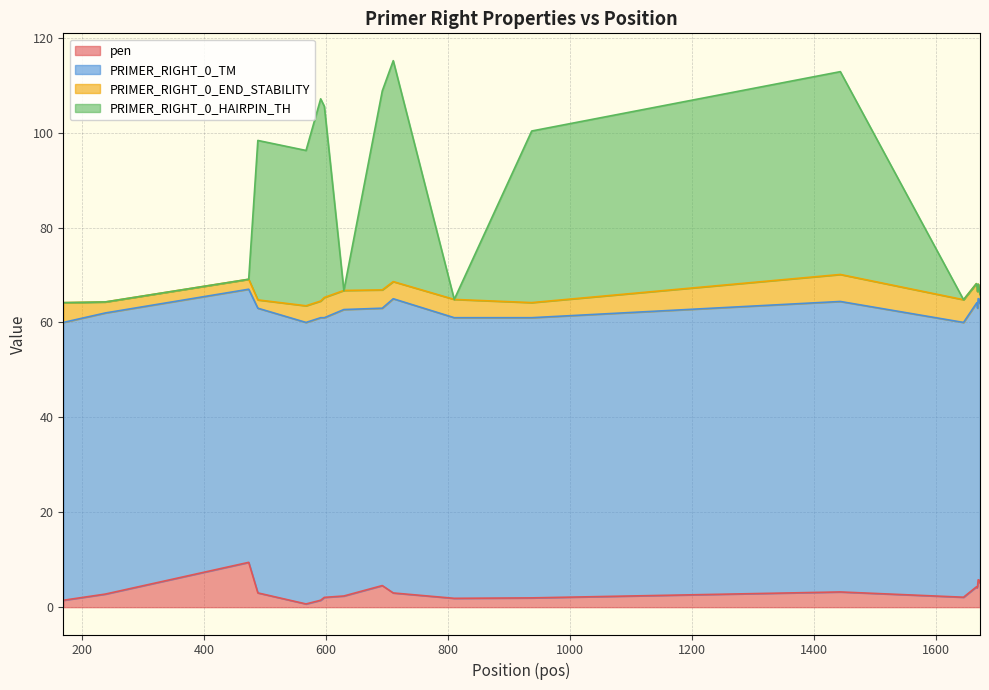

Does the chart display data point markers on the line(s)?

No